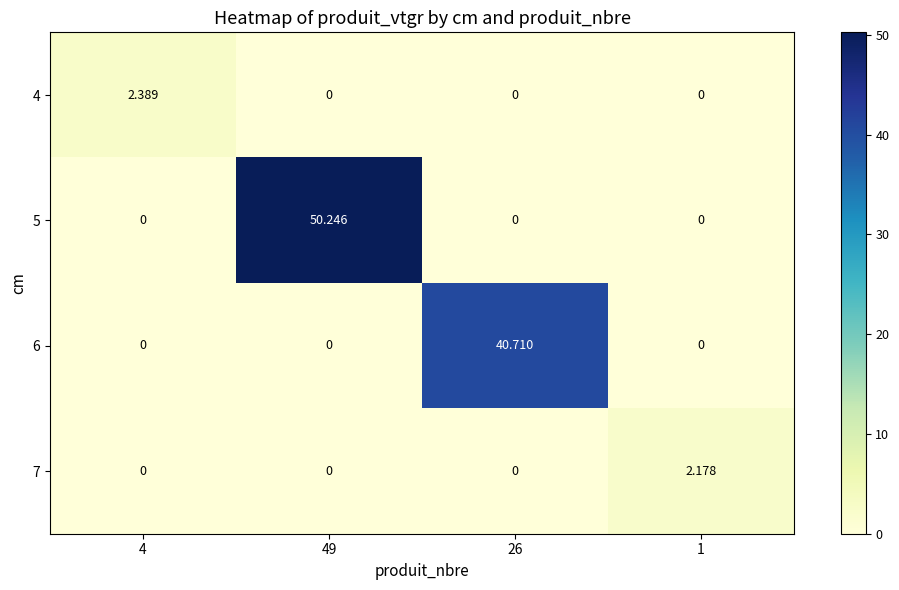

How many series are shown in this chart?

4